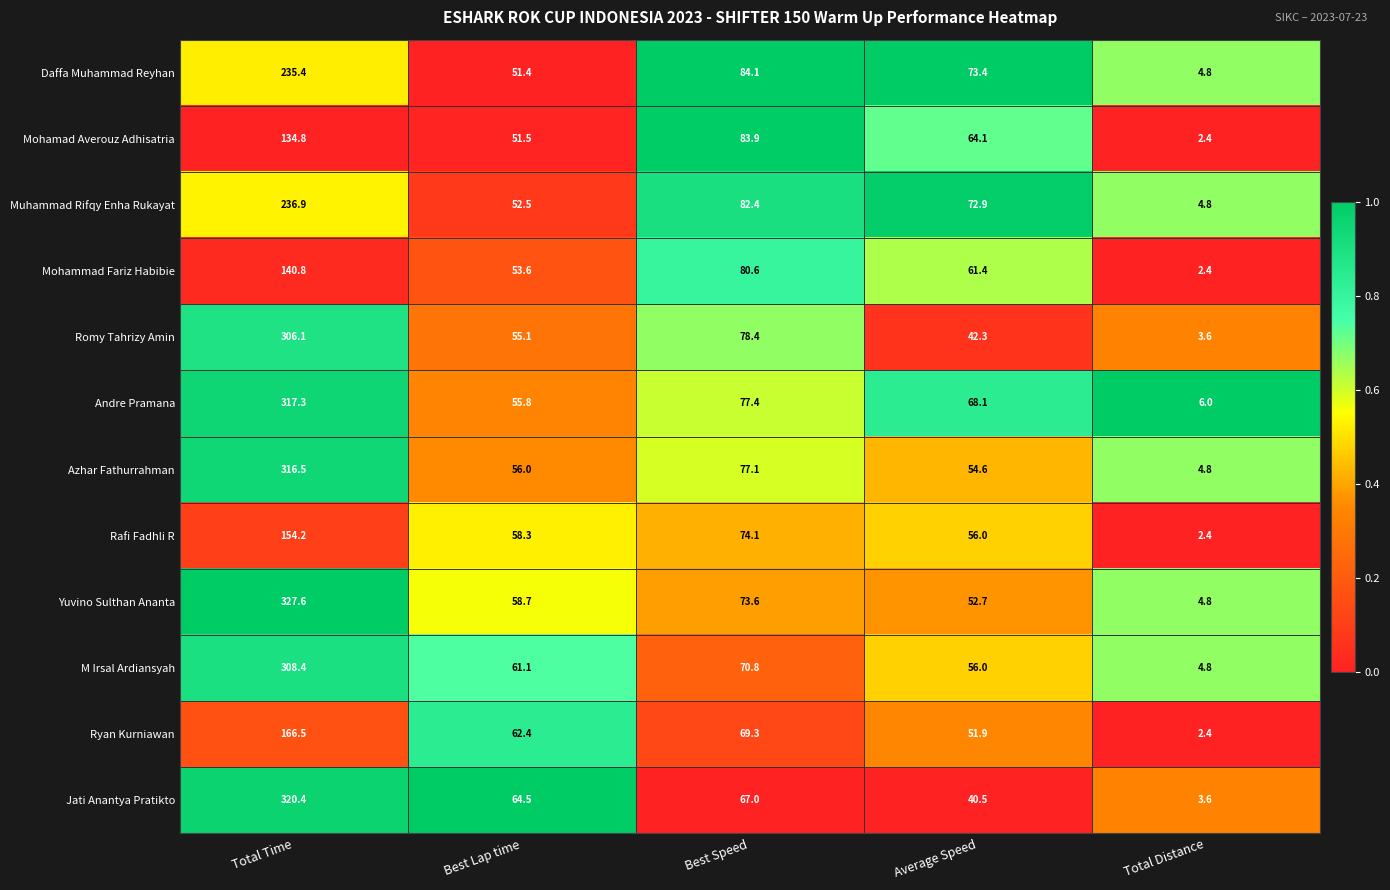

What is the difference between the highest and lowest values at Best Lap time?

13.1